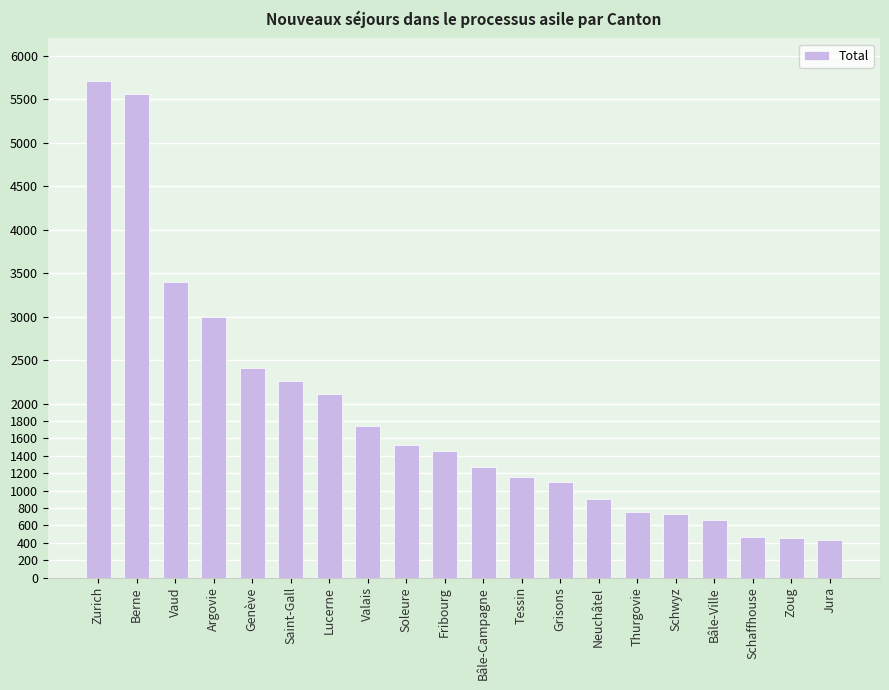

What is the change in value from Vaud to Fribourg?

-1950